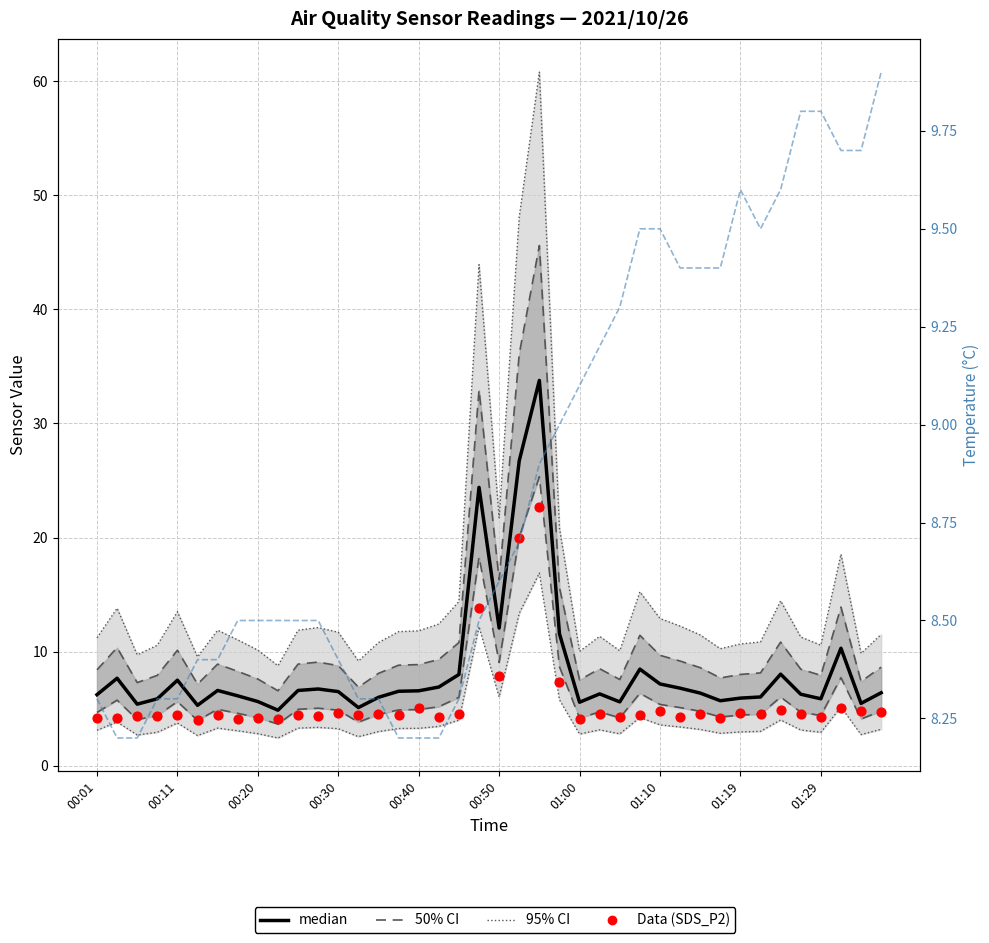

Is the value of 50% CI at 27 greater than the value of median at 23?

No